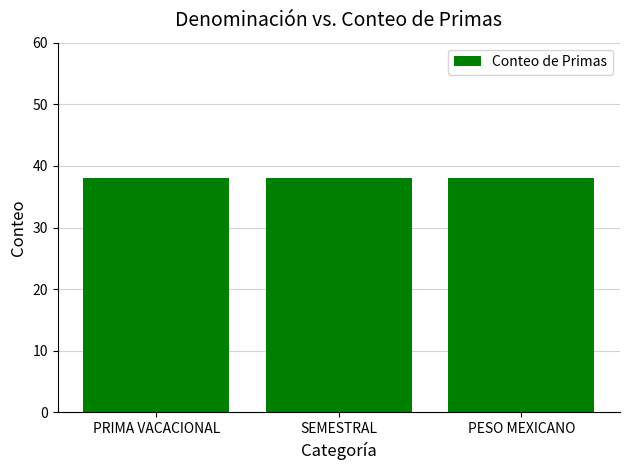

What is the lowest value of the Count series?

38